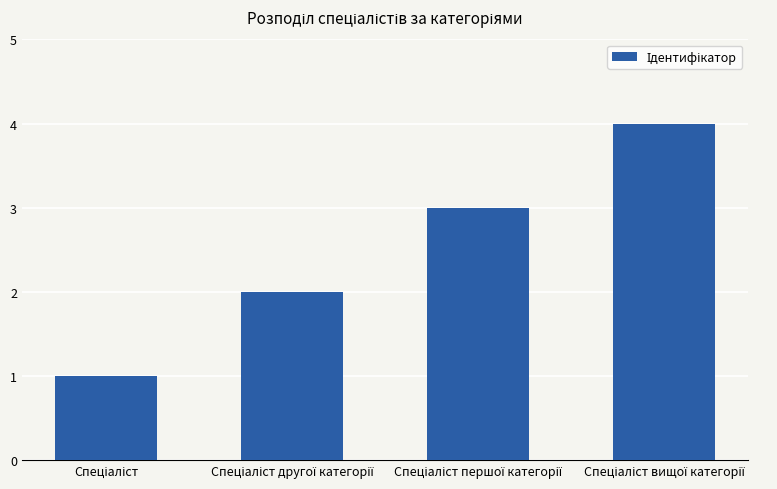

What is the maximum value shown in the chart?

4